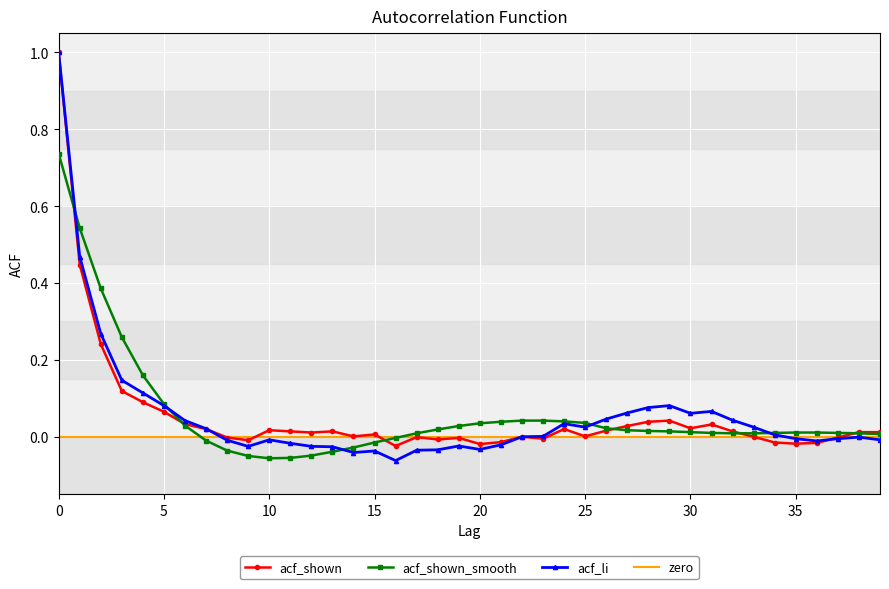

Where is the first local maximum for acf_li?

10